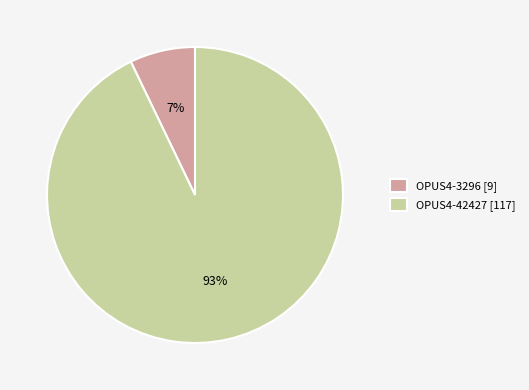

Is it true that OPUS4-42427 is 99% of the pie?

False